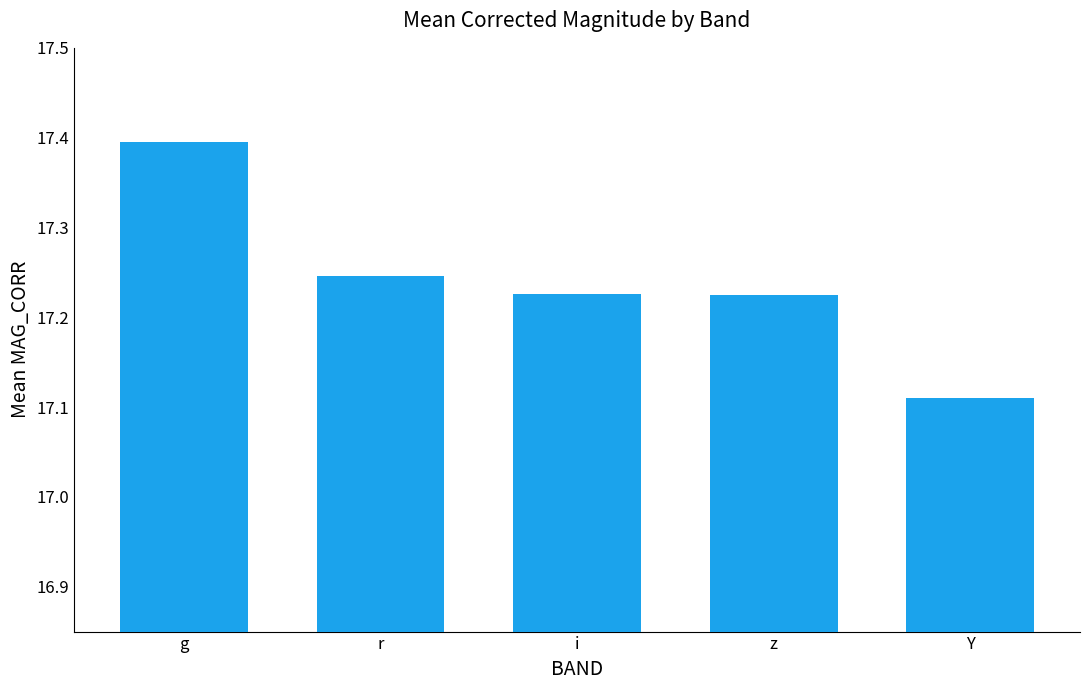

What is the label of the 4th bar from the left?

z